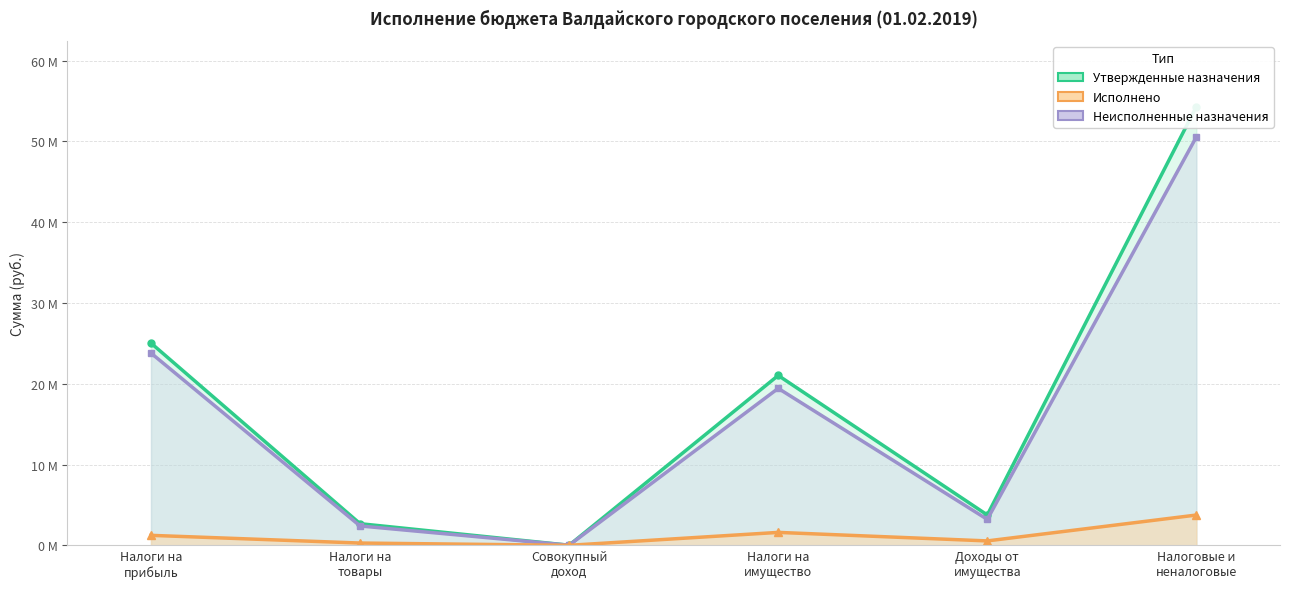

Reading right to left, extract all data points from this chart.

Утвержденные назначения: Налоговые и
неналоговые=54.3	Доходы от
имущества=3.8	Налоги на
имущество=21.0	Совокупный
доход=0.0	Налоги на
товары=2.7	Налоги на
прибыль=25.0
Неисполненные назначения: Налоговые и
неналоговые=50.6	Доходы от
имущества=3.2	Налоги на
имущество=19.4	Совокупный
доход=0.0	Налоги на
товары=2.4	Налоги на
прибыль=23.8
Исполнено: Налоговые и
неналоговые=3.7	Доходы от
имущества=0.5	Налоги на
имущество=1.6	Совокупный
доход=0.0	Налоги на
товары=0.3	Налоги на
прибыль=1.2